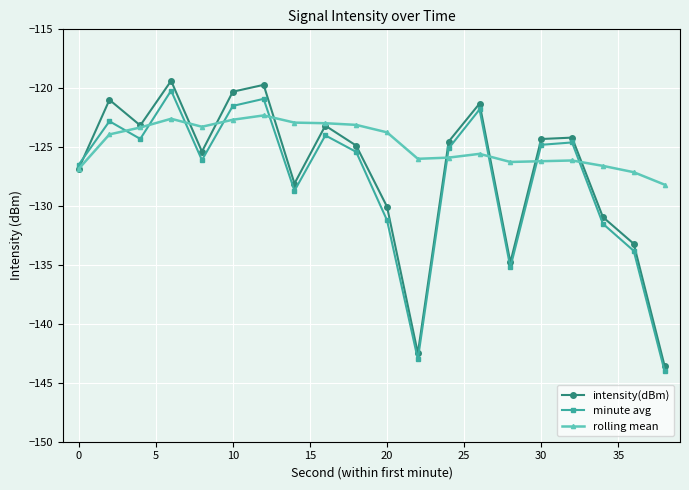

What is the greatest value displayed?

-119.4